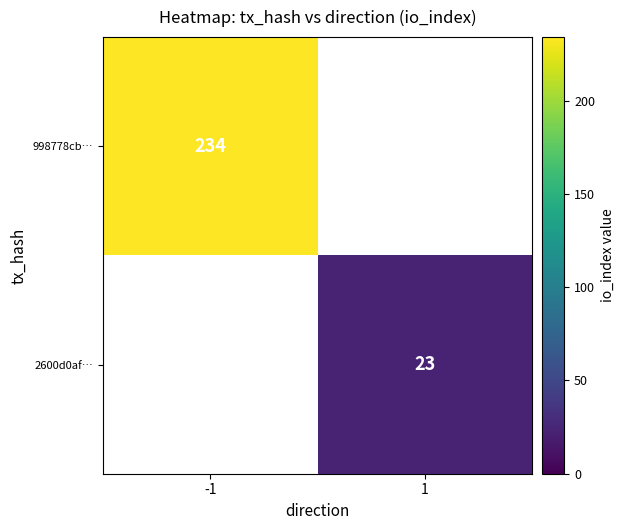

Which category has the highest value across all series?

-1